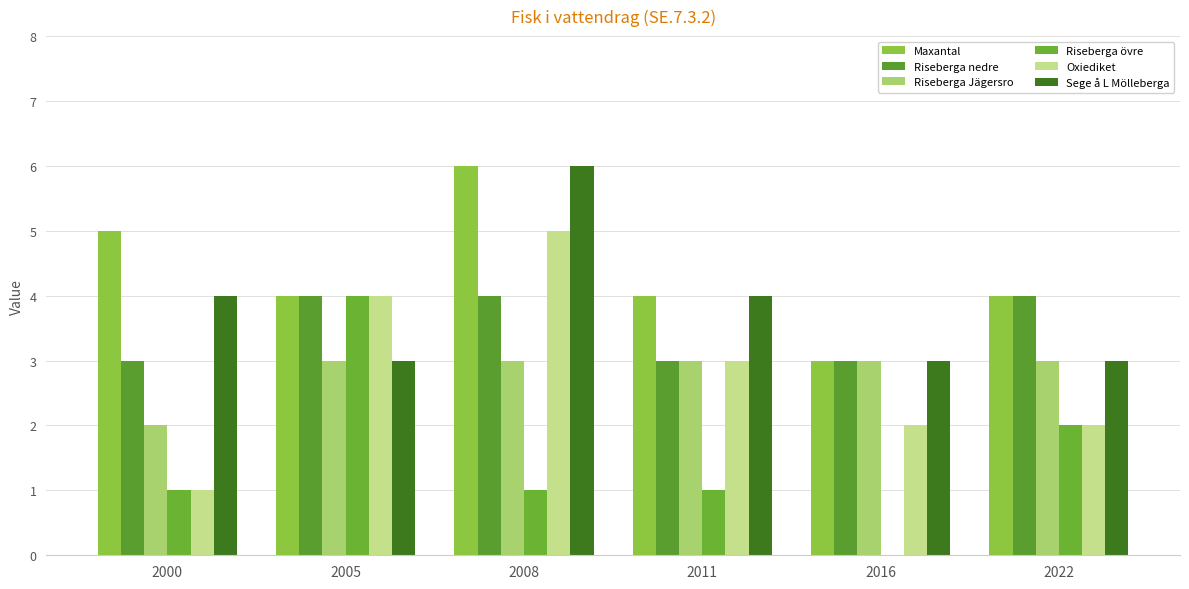

The value of Riseberga nedre at 2008 is 7. True or false?

False